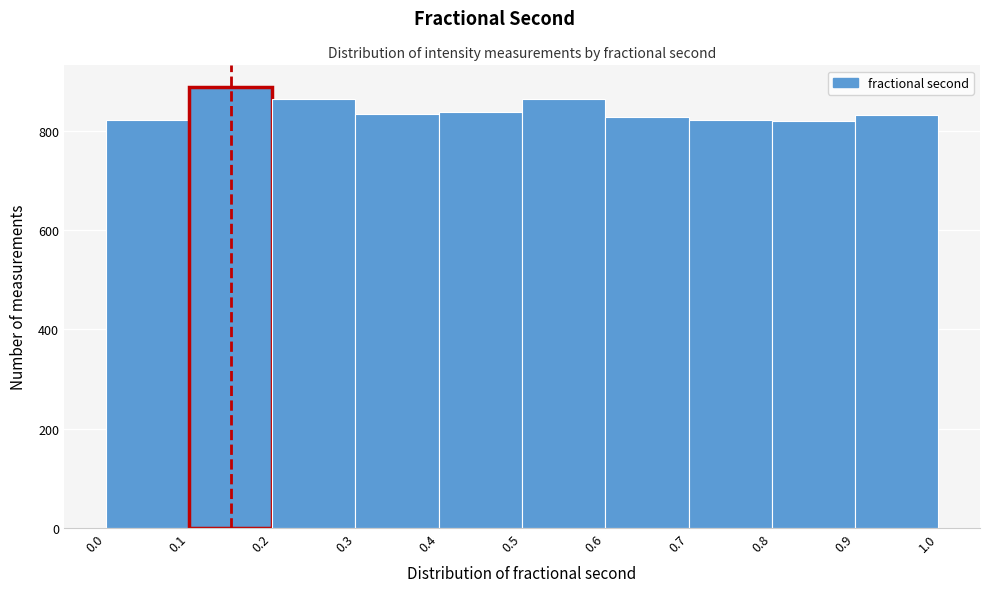

Reading left to right, transcribe this chart: for each bar, give the range it covers on the x-axis and its height. The values are not printed on the chart, so give them approximately, as read against the axis.

0.0 to 0.1: 820
0.1 to 0.2: 880
0.2 to 0.3: 860
0.3 to 0.4: 840
0.4 to 0.5: 840
0.5 to 0.6: 860
0.6 to 0.7: 840
0.7 to 0.8: 820
0.8 to 0.9: 820
0.9 to 1.0: 840